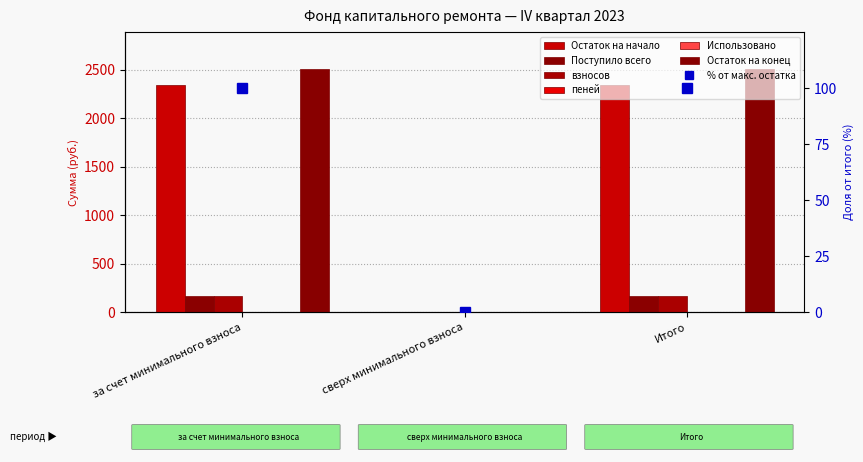

Does the chart contain stacked bars?

No